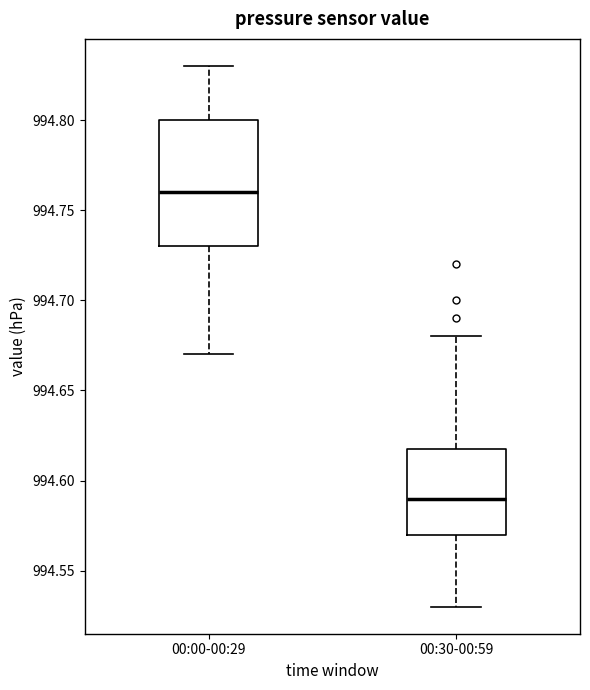

Reading left to right, read every box against the y-axis: the position of its median line, the range the box covers, and the ends of its whiskers. The values are not printed on the chart, so give them approximately, as read against the axis.

00:00-00:29: median 994.76, box 994.73 to 994.80, whiskers 994.67 to 994.83
00:30-00:59: median 994.59, box 994.57 to 994.62, whiskers 994.53 to 994.68